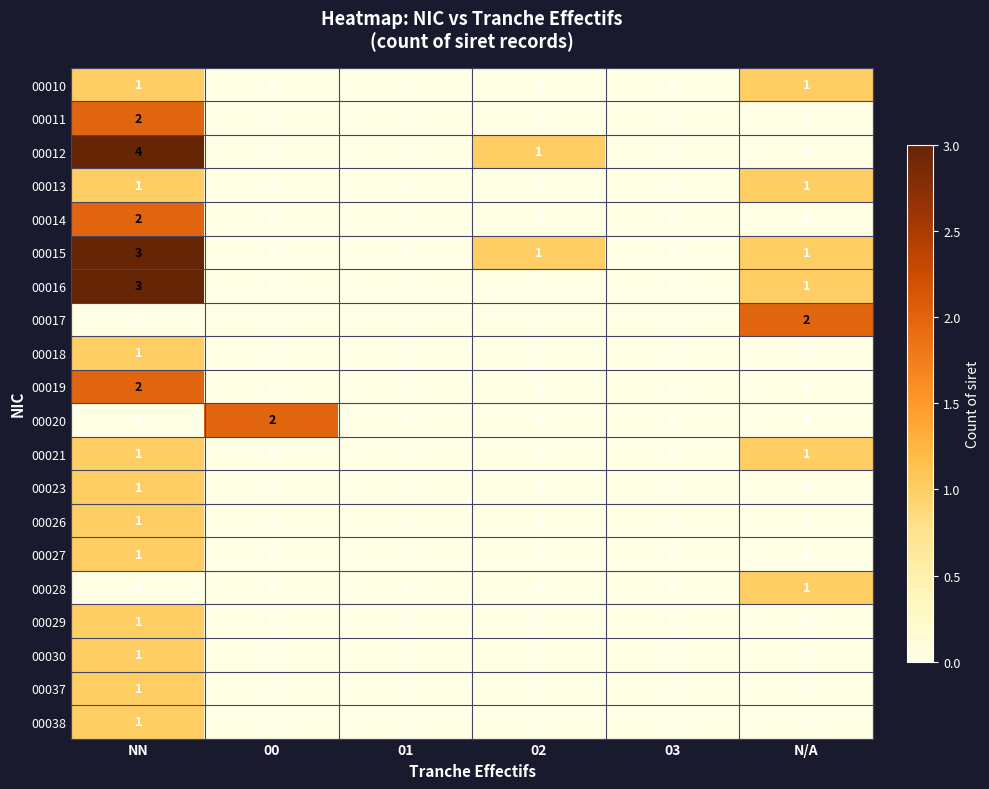

What is the spread (max minus min) of values at N/A?

2